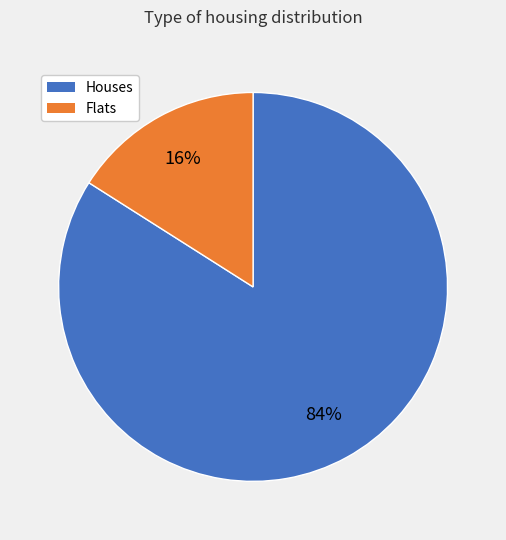

To the nearest percent, what is the difference between the largest and smallest slice percentages?

68%